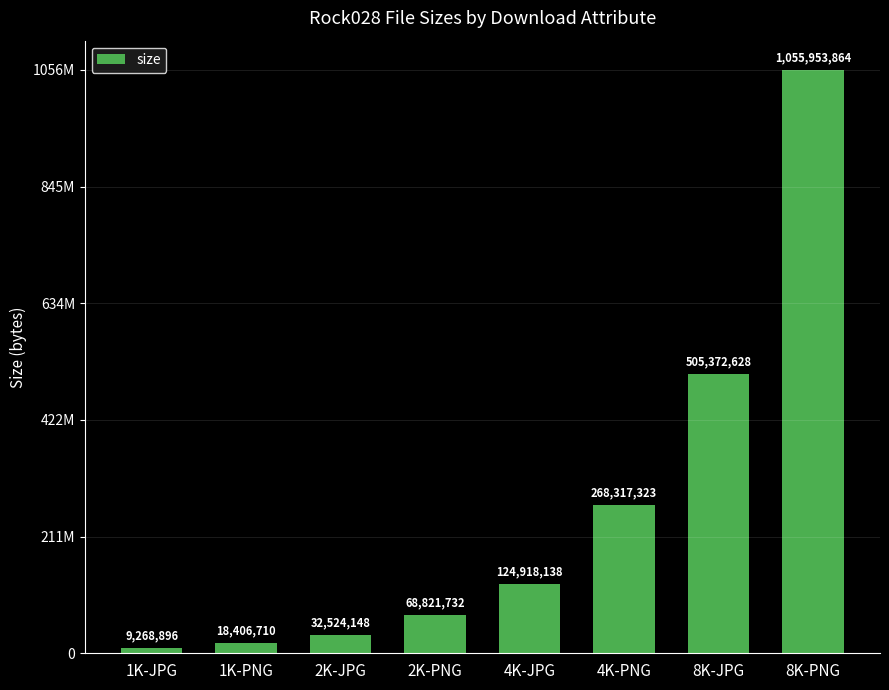

Are the bars horizontal?

No